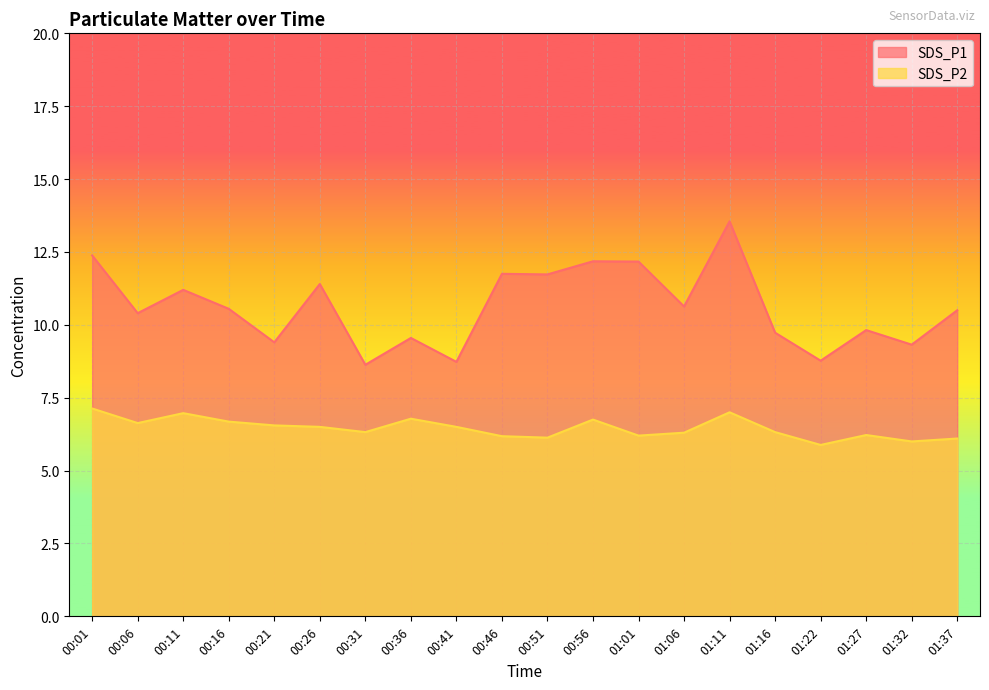

Is the value of SDS_P1 at 00:11 greater than the value of SDS_P2 at 01:37?

Yes